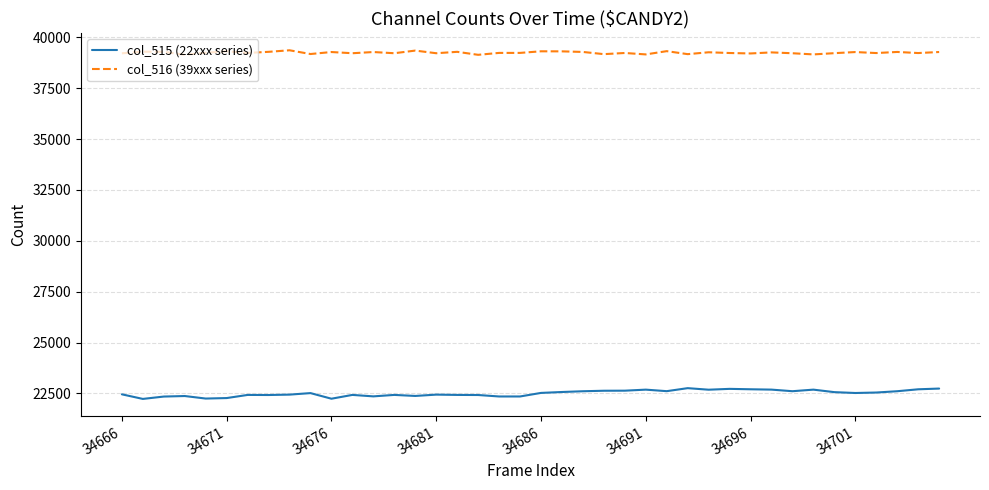

What is the average value of the col_516 (39xxx series) series?

39249